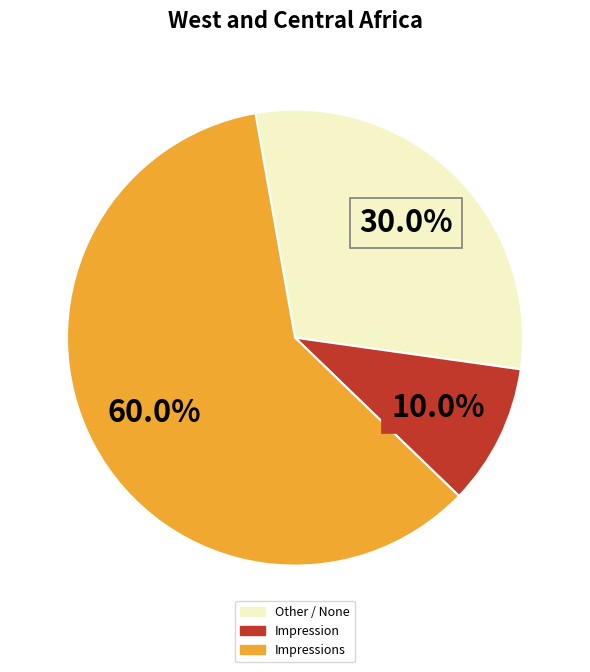

Does any single category account for the majority?

Yes